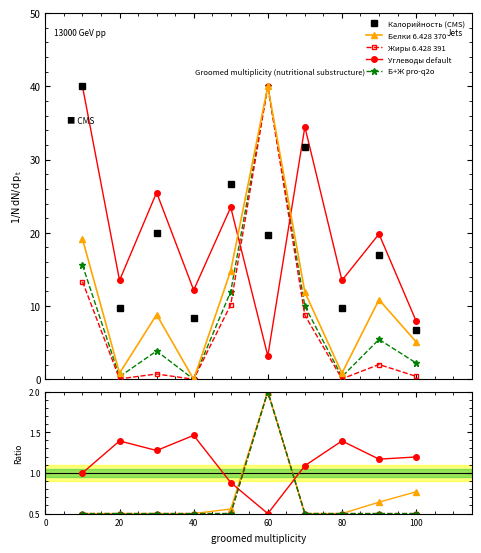

What is the value of the Жиры point at the 5th from the left?

10.2